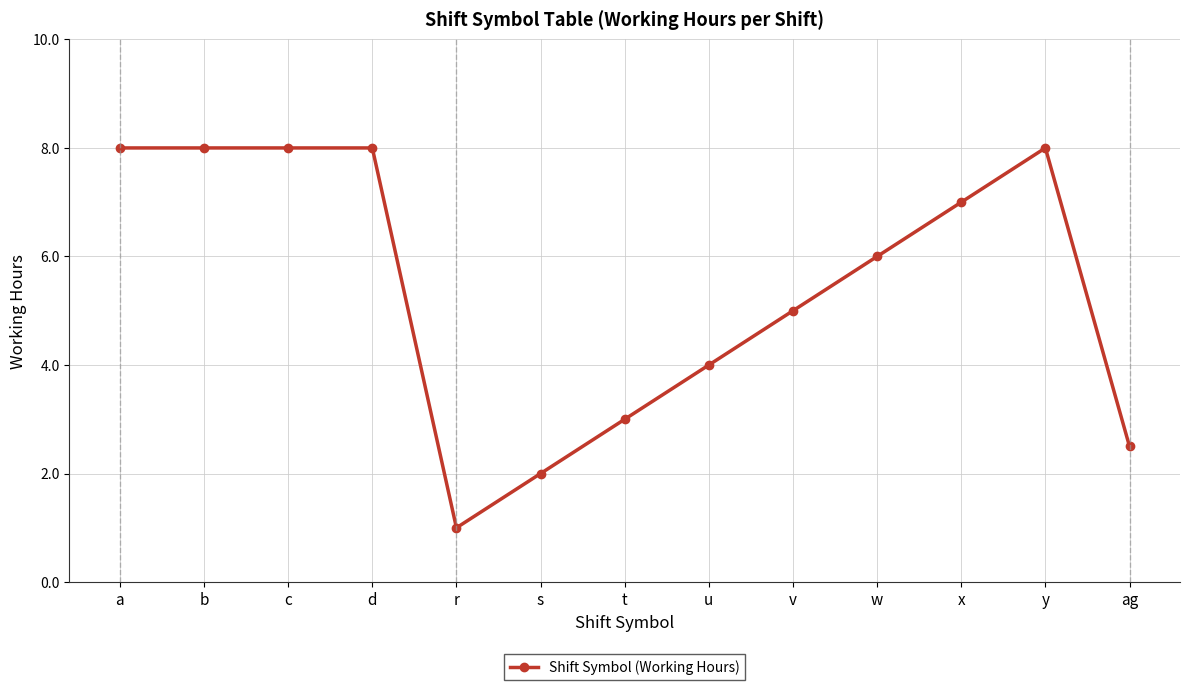

What is the value of the 11th point from the left?

7.0